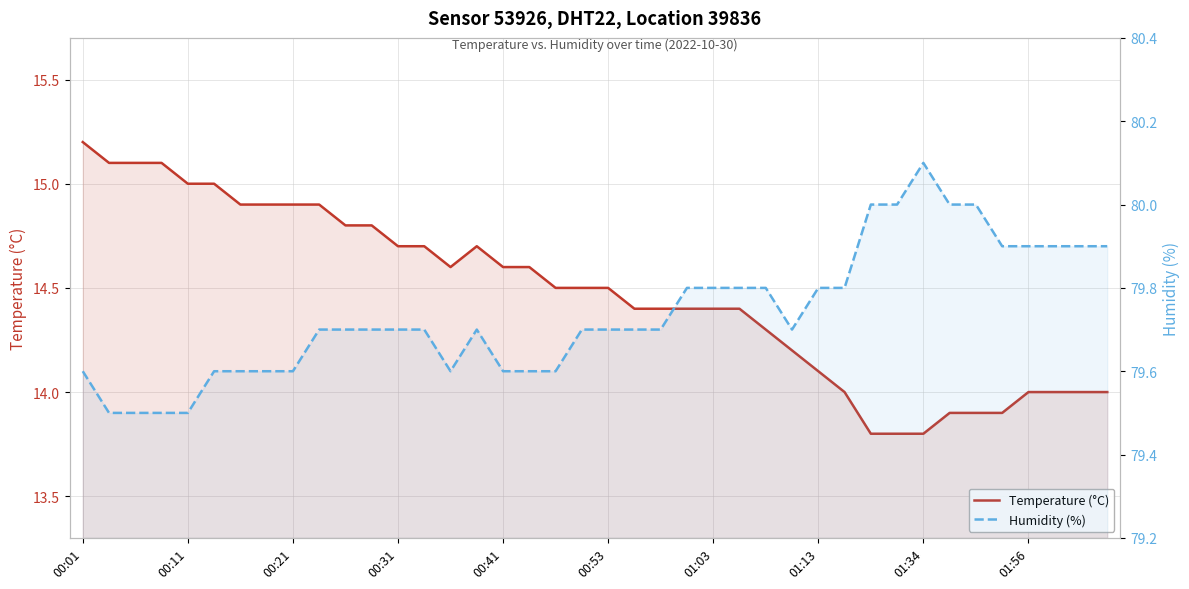

Does the chart have visible grid lines?

Yes